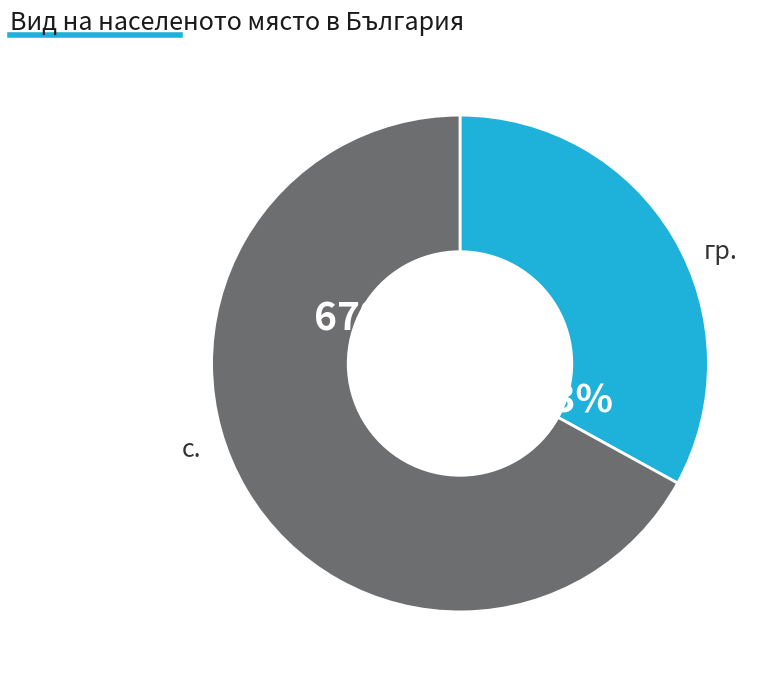

To the nearest percent, what is the difference between the largest and smallest slice percentages?

34%